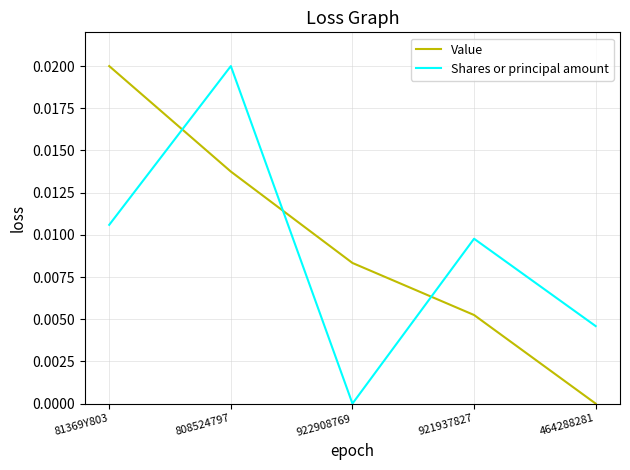

How many interior local peaks does the Shares or principal amount series have?

2